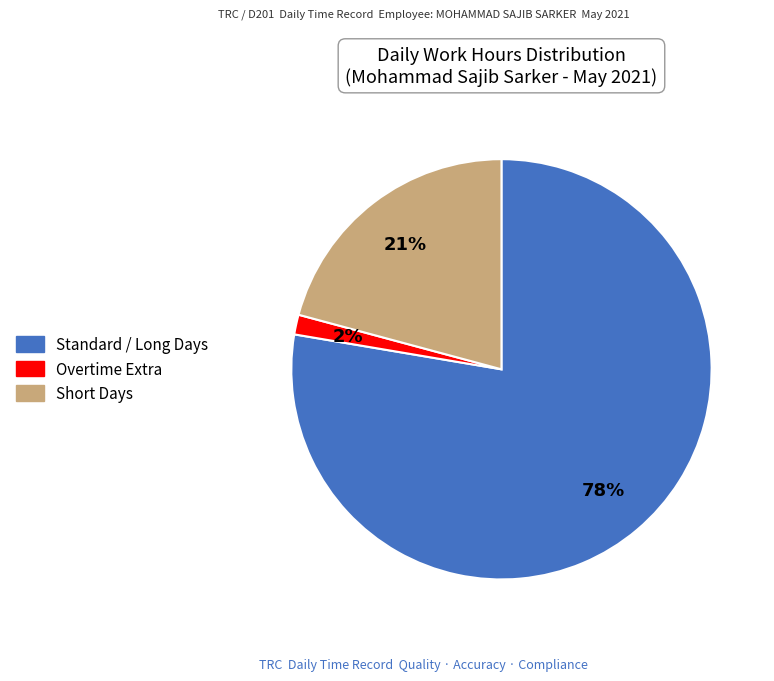

Is there any slice that represents more than half of the pie?

Yes